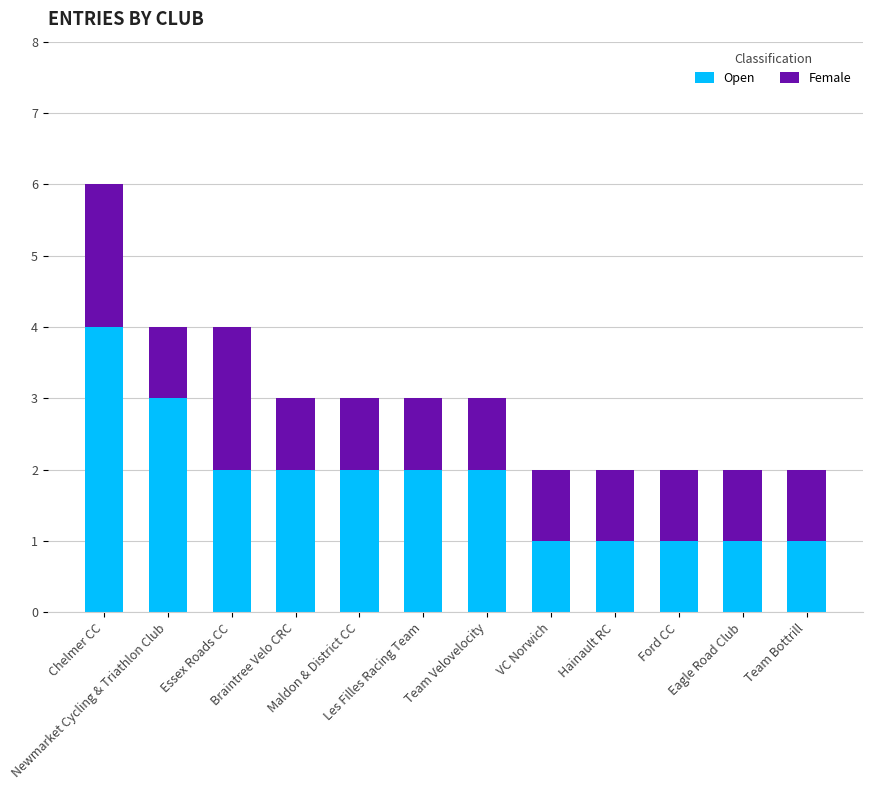

What is the difference between the maximum and minimum values in the Open series?

3